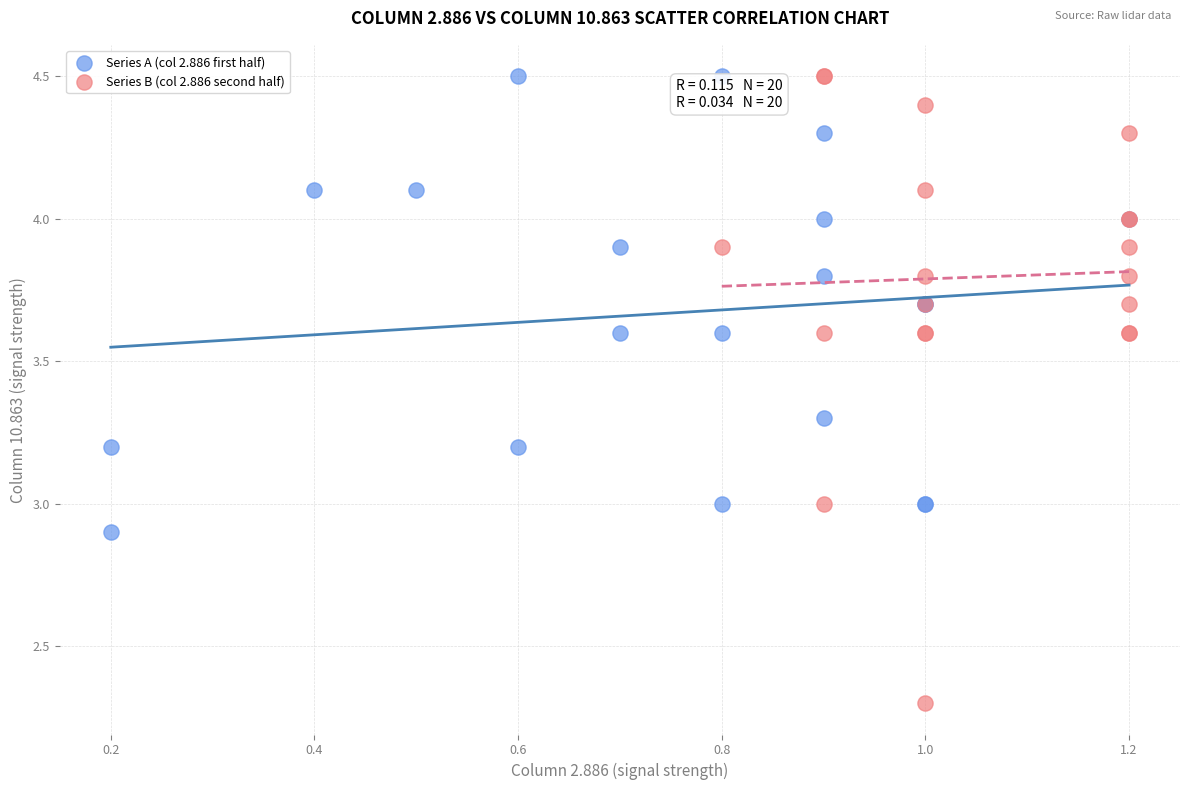

Which series has the largest Y range (max minus min)?

Series B (col 2.886 second half)